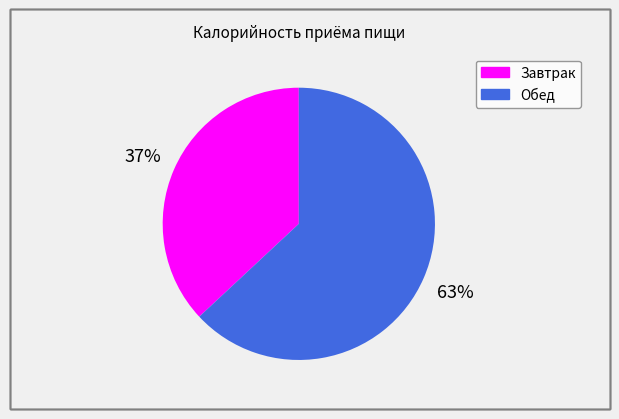

Is the sum of Обед and Завтрак greater than half?

Yes